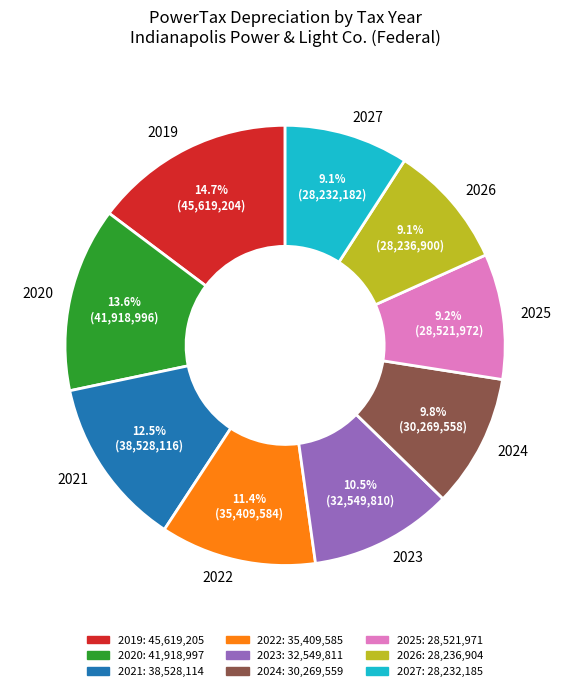

How much of the chart is everything except 2026?

90.9%